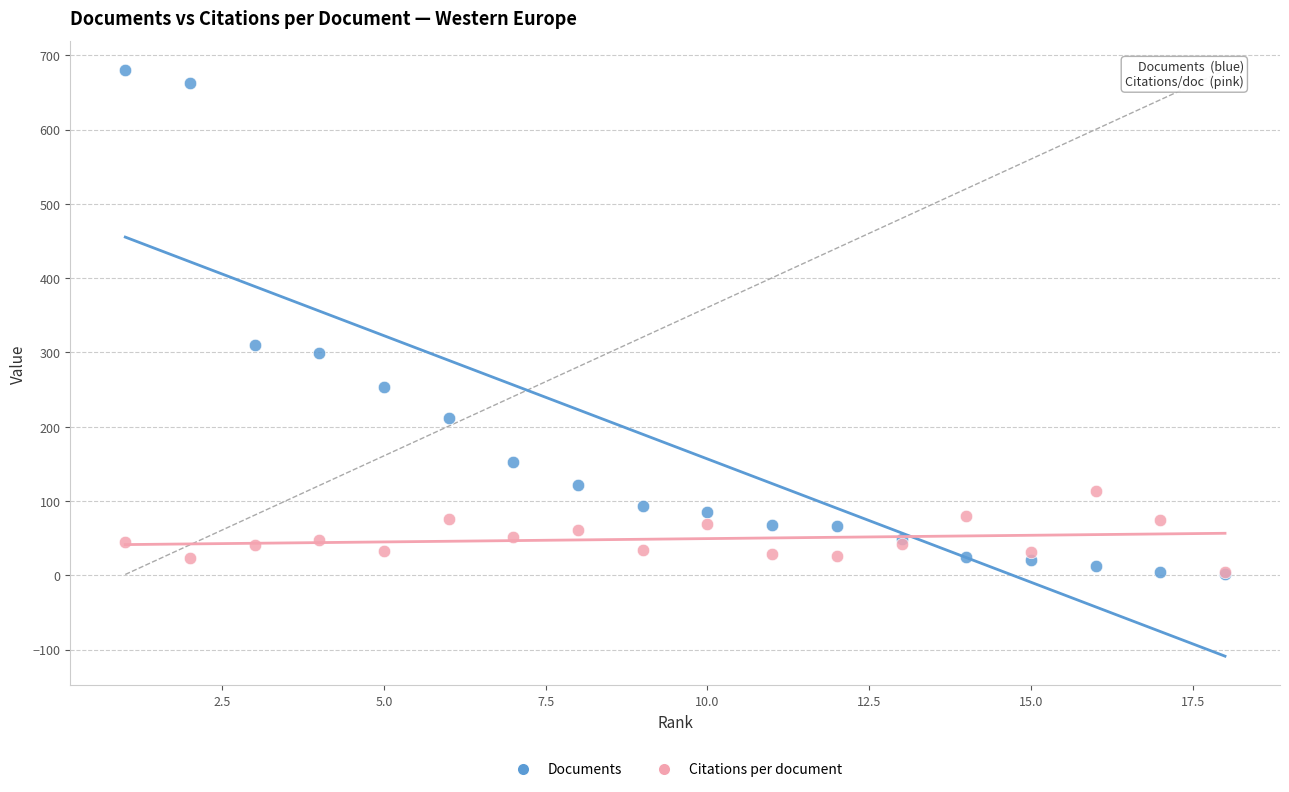

Which series has the widest spread of Y values?

Documents